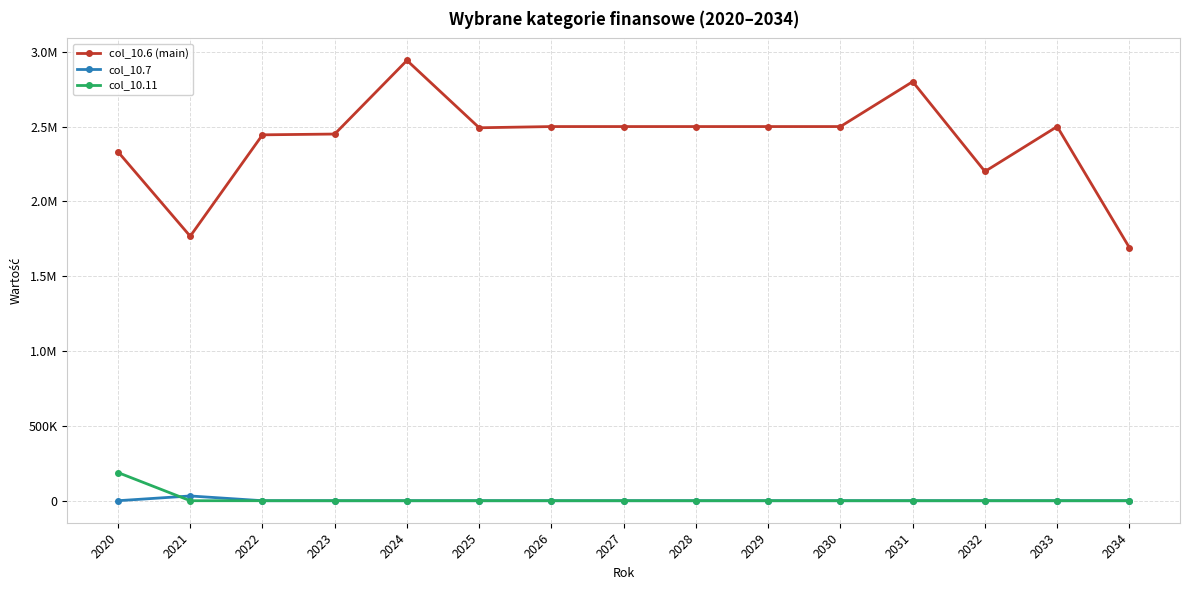

What are all the series names shown in the legend?

col_10.6 (main), col_10.7, col_10.11